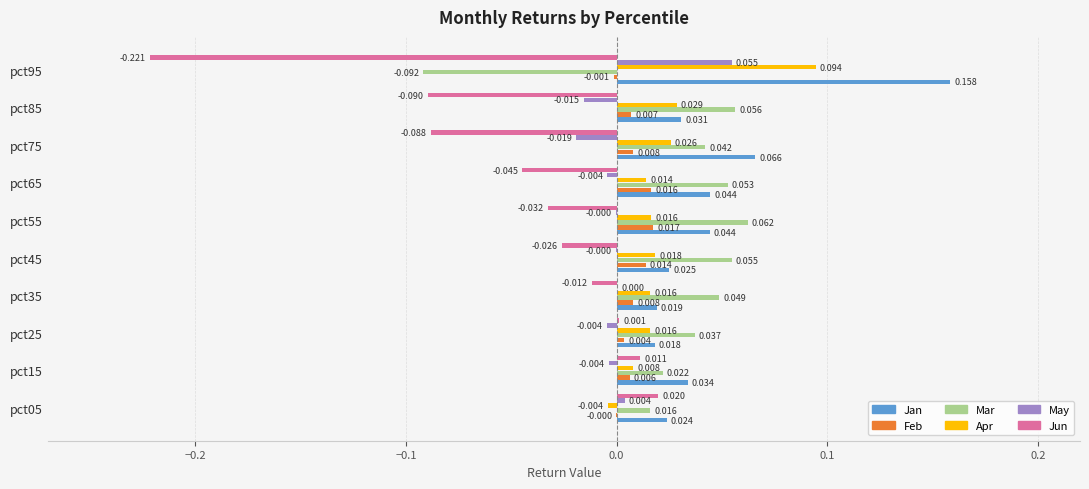

Where is Jun nearest to the value 0?

pct25